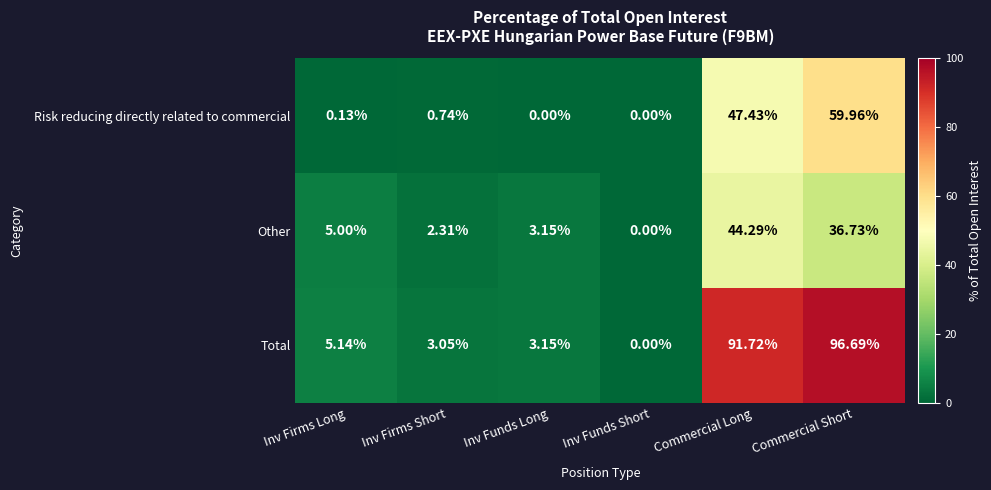

Rank the series by their maximum value, from lowest to highest.

Other, Risk reducing directly related to commercial, Total